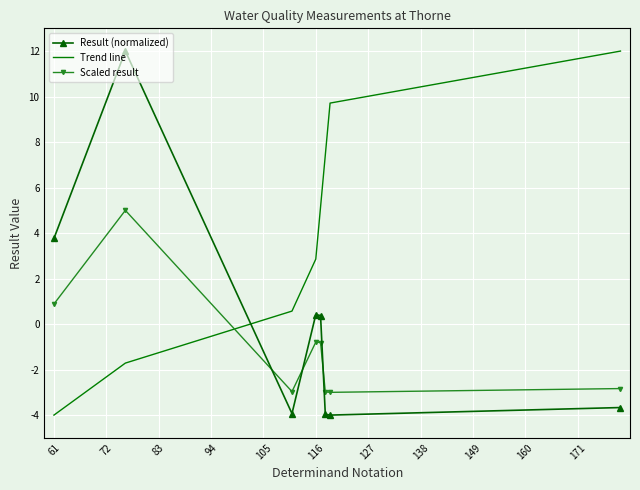

What are all the series names shown in the legend?

Result (normalized), Trend line, Scaled result